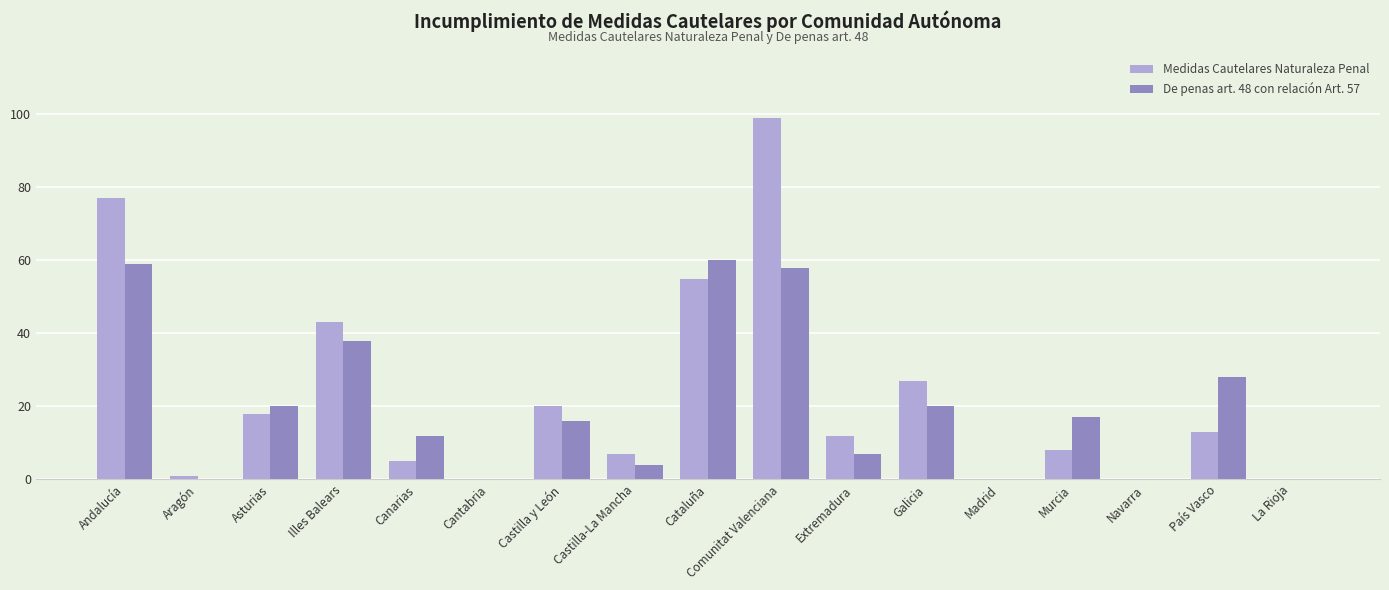

Which series has the widest spread of values?

Medidas Cautelares Naturaleza Penal